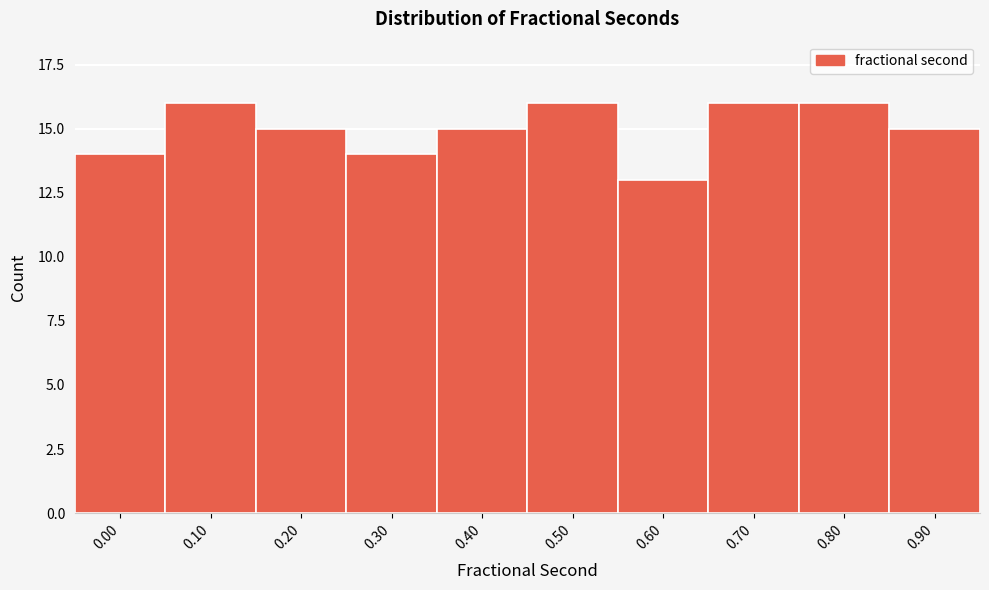

Reading left to right, list all the values displayed in this chart.

0.00=14	0.10=16	0.20=15	0.30=14	0.40=15	0.50=16	0.60=13	0.70=16	0.80=16	0.90=15